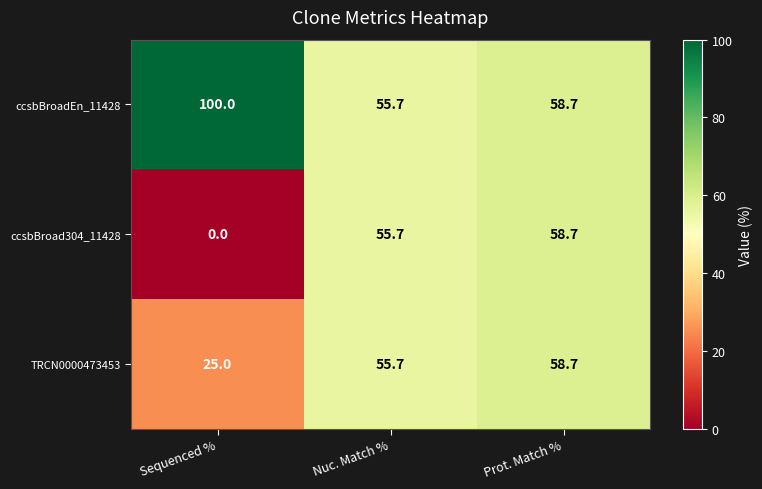

The TRCN0000473453 series shows 102.5 at Prot. Match %. True or false?

False